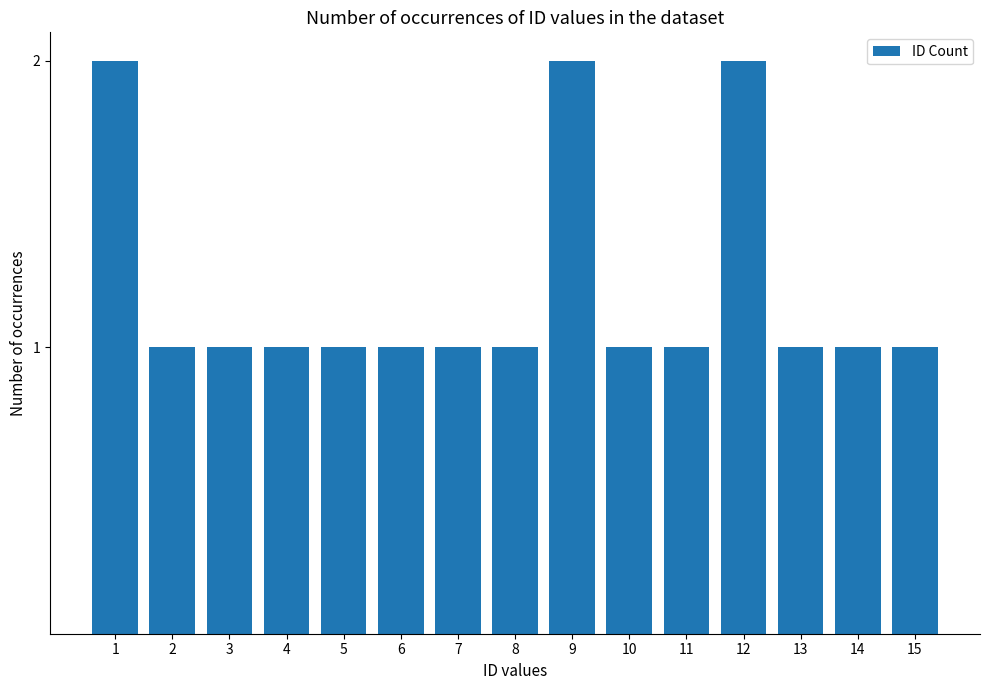

What is the value of the 5th bar from the left?

1